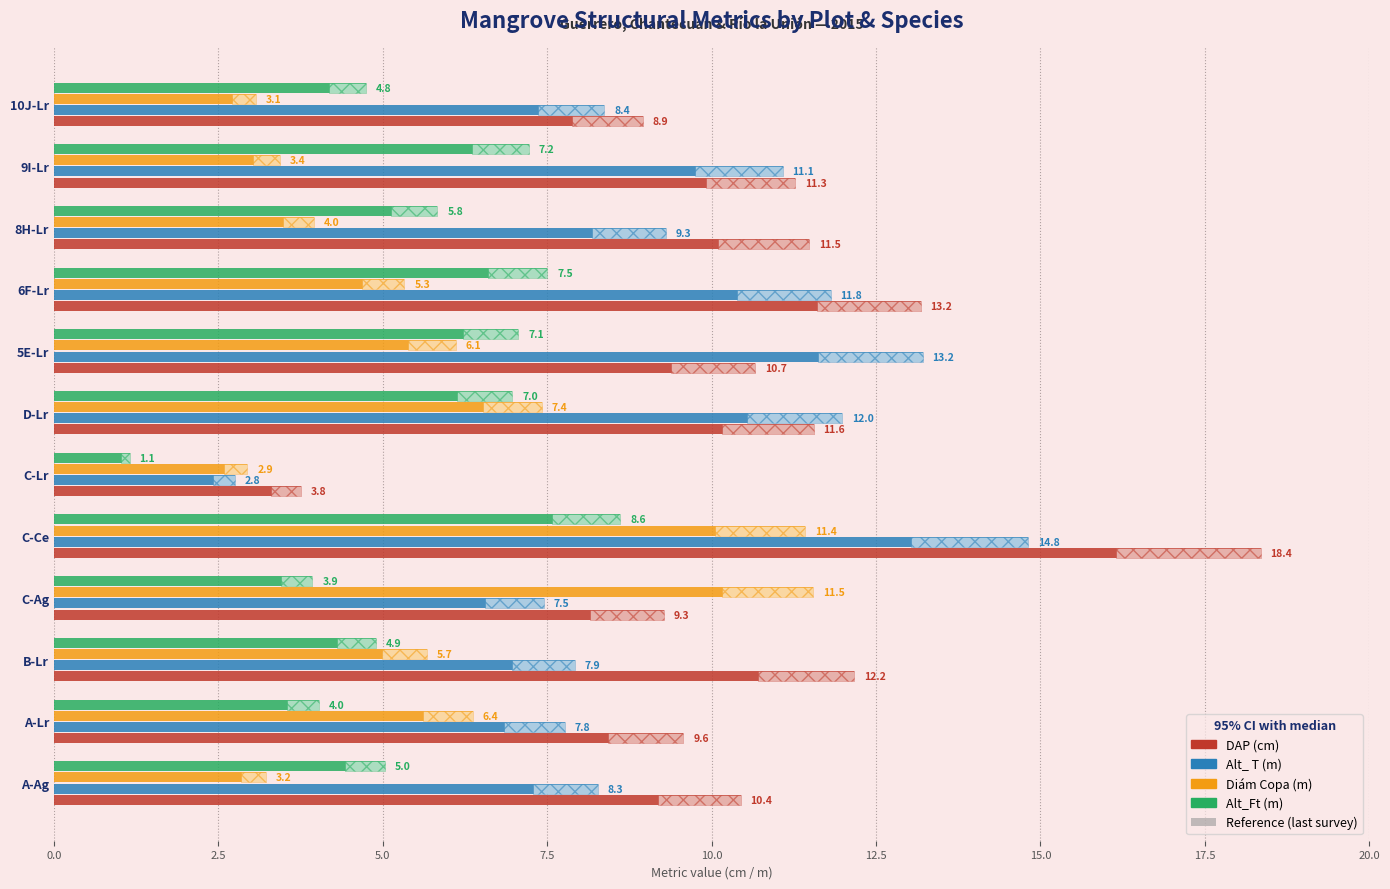

Does the chart contain any negative values?

No